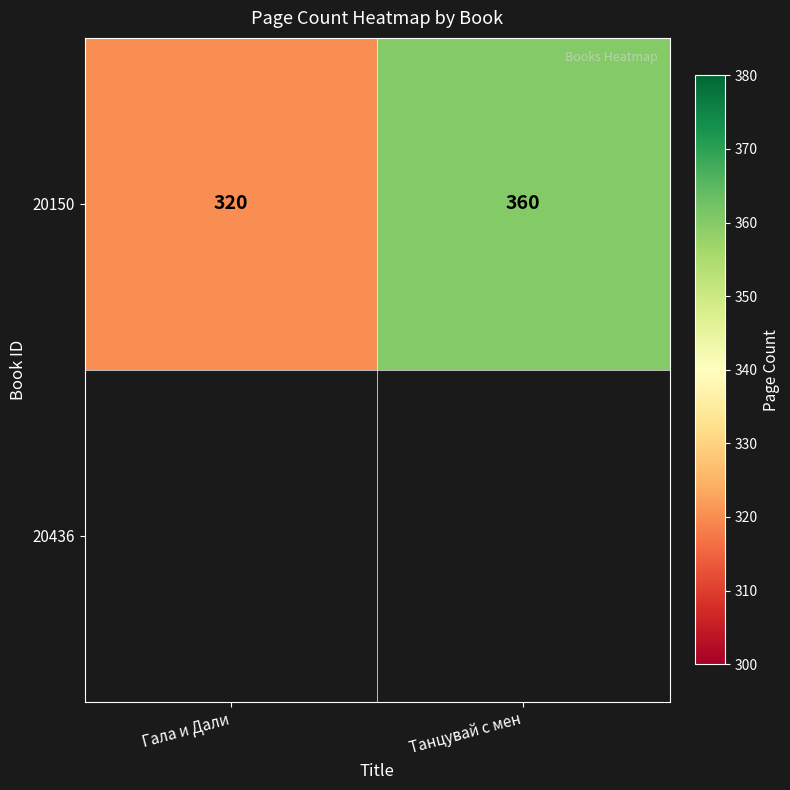

What is the change in value from Гала и Дали to Танцувай с мен?

+40